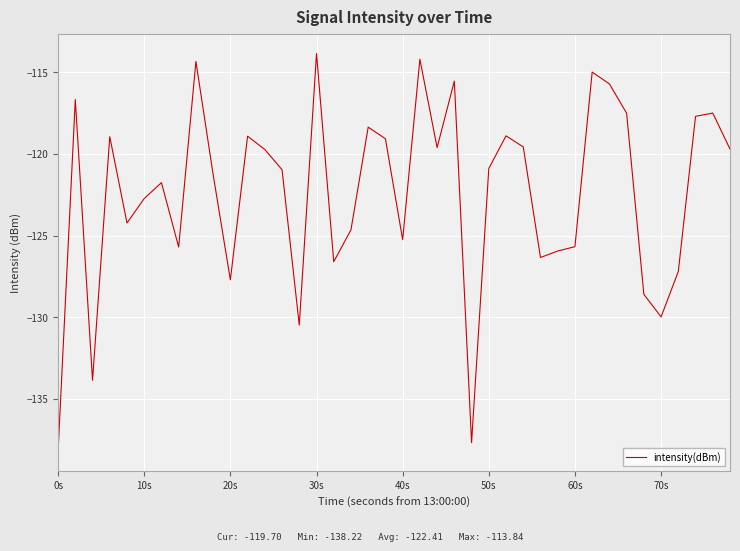

What is the difference between the maximum and minimum values?

24.4